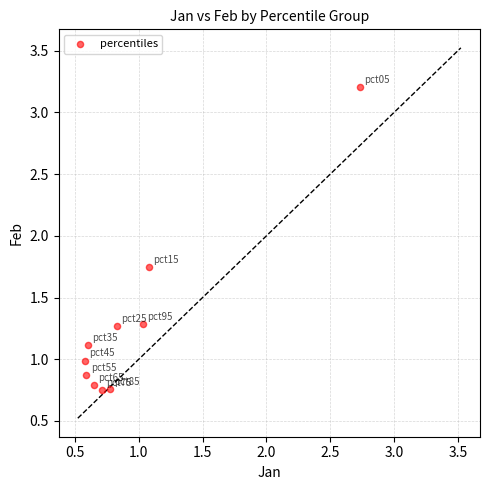

What is the range of Y values (max minus min)?

2.5